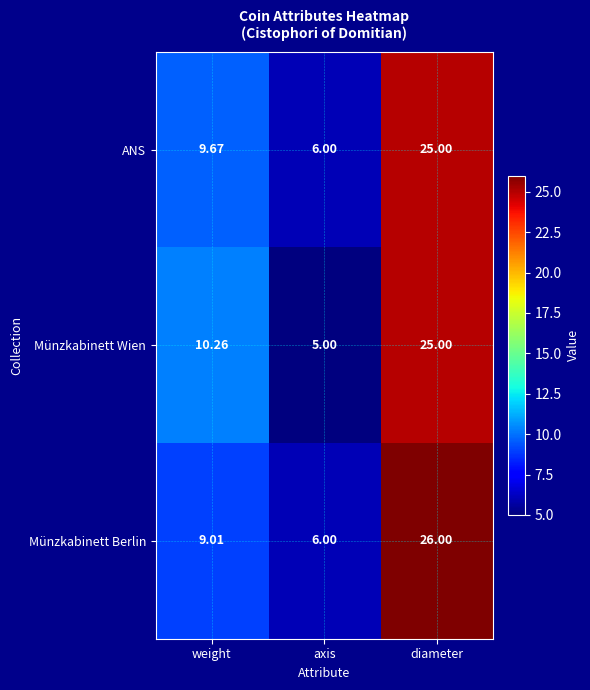

Which series has the largest total across all categories?

Münzkabinett Berlin